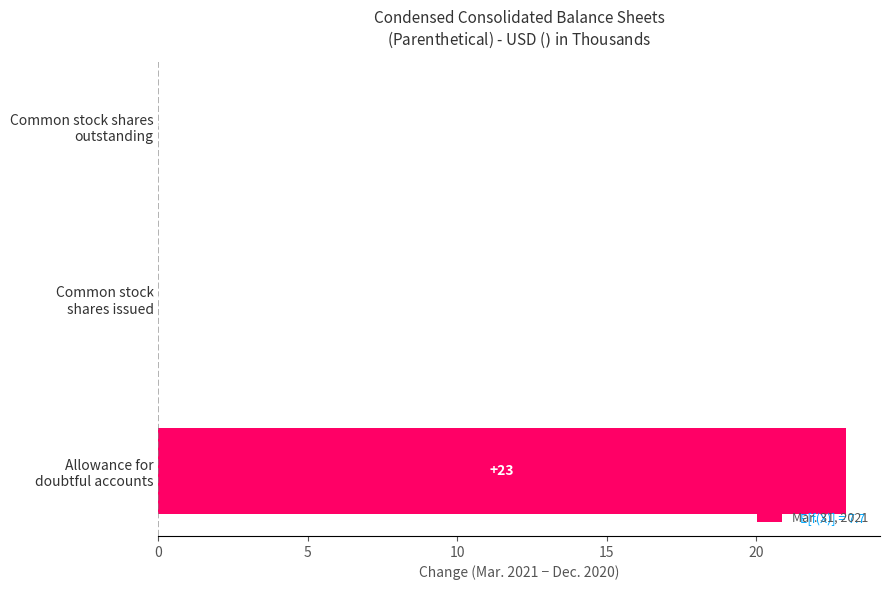

The chart shows a value of 8 at Common stock shares outstanding. True or false?

False